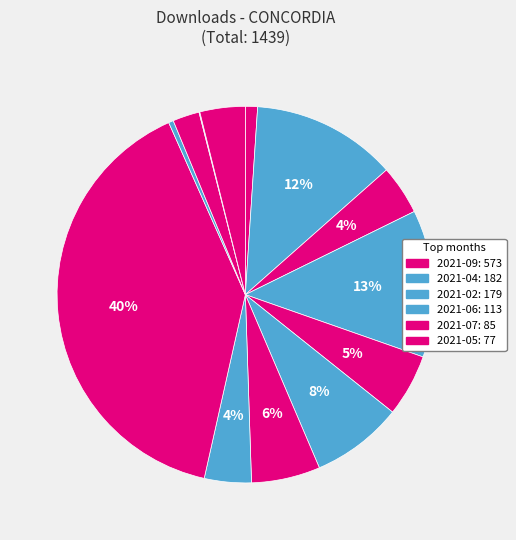

How many segments does this pie chart have?

13